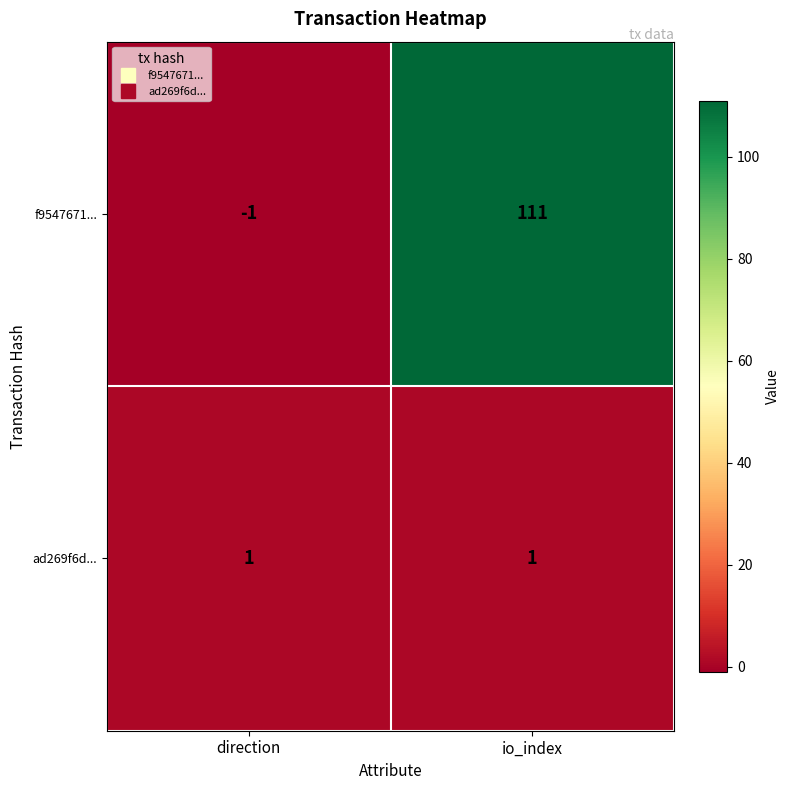

Rank the series by their maximum value, from highest to lowest.

f9547671..., ad269f6d...